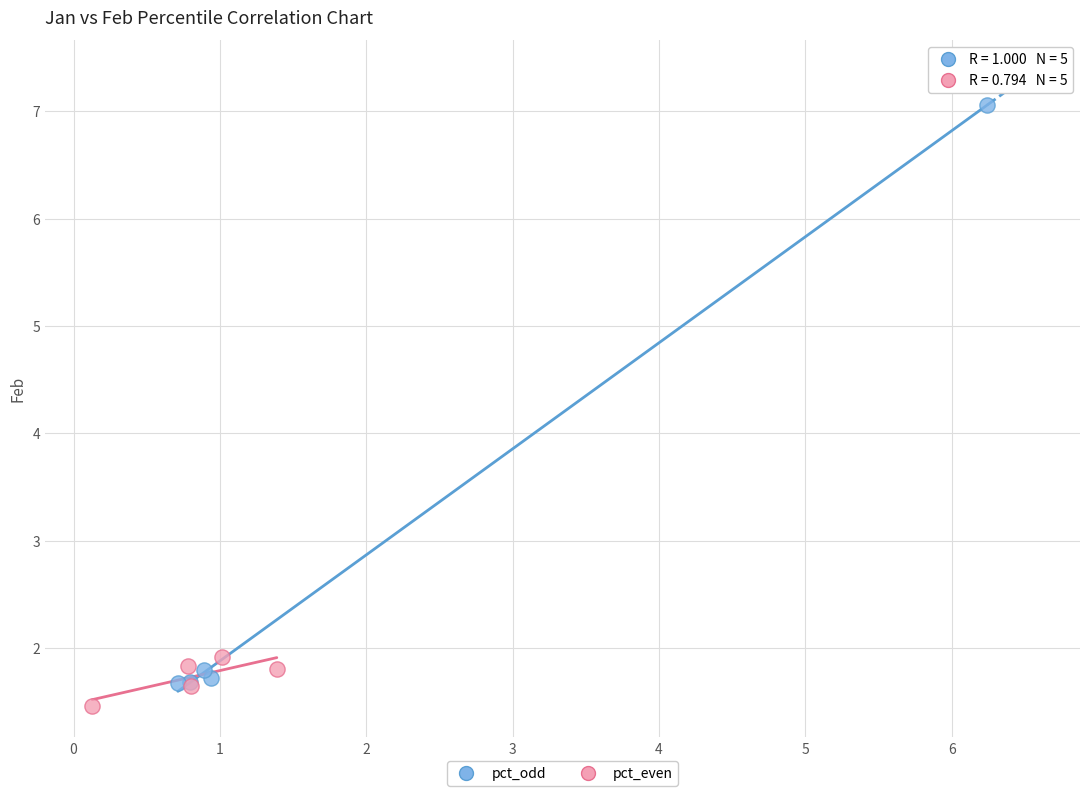

Which series reaches the maximum Y coordinate?

pct_odd